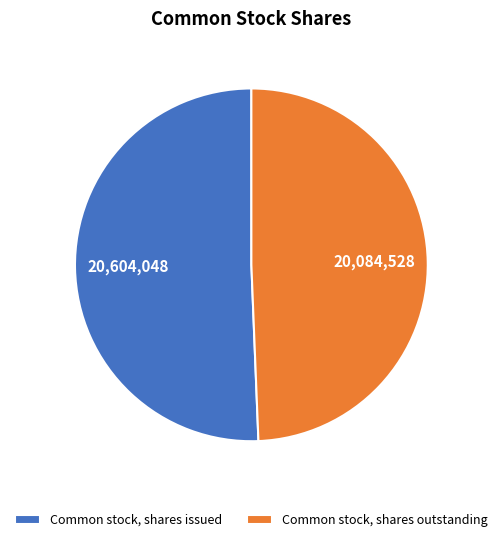

Is it true that Common stock, shares issued is 45% of the pie?

False